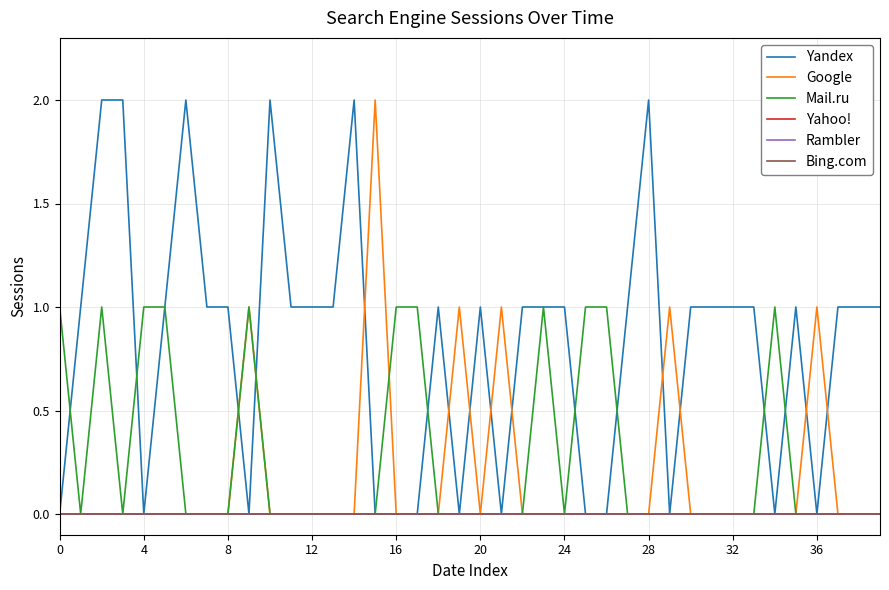

List the series in order of their peak value, highest first.

Yandex, Google, Mail.ru, Yahoo!, Rambler, Bing.com